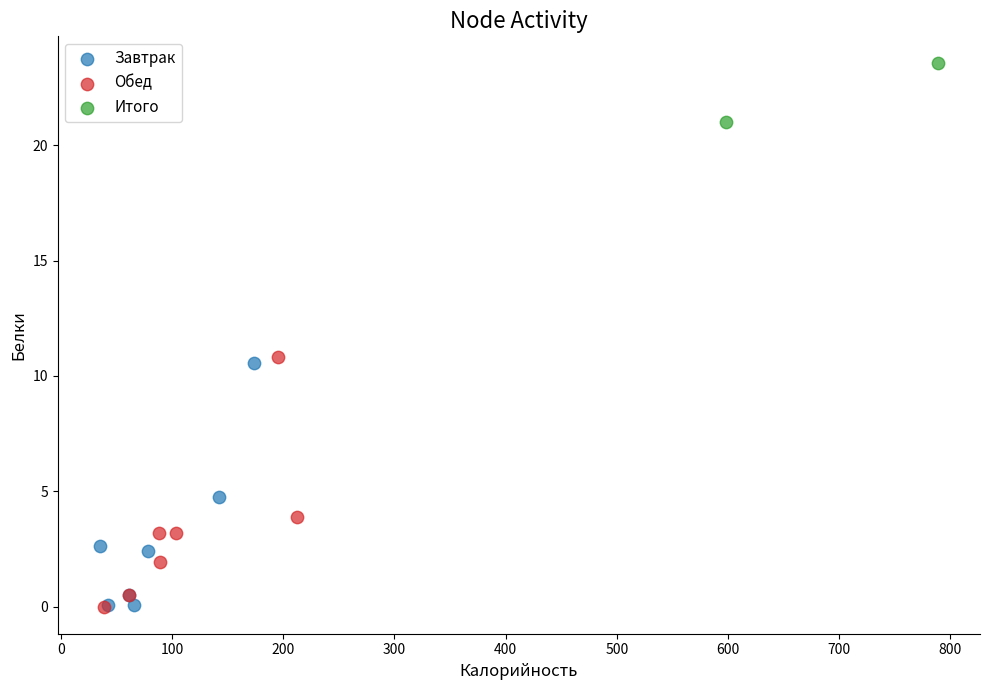

What are all the series names shown in the legend?

Завтрак, Обед, Итого